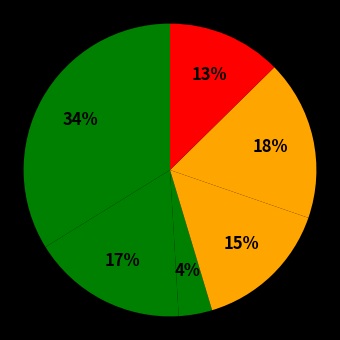

Count the number of slices in the pie.

6